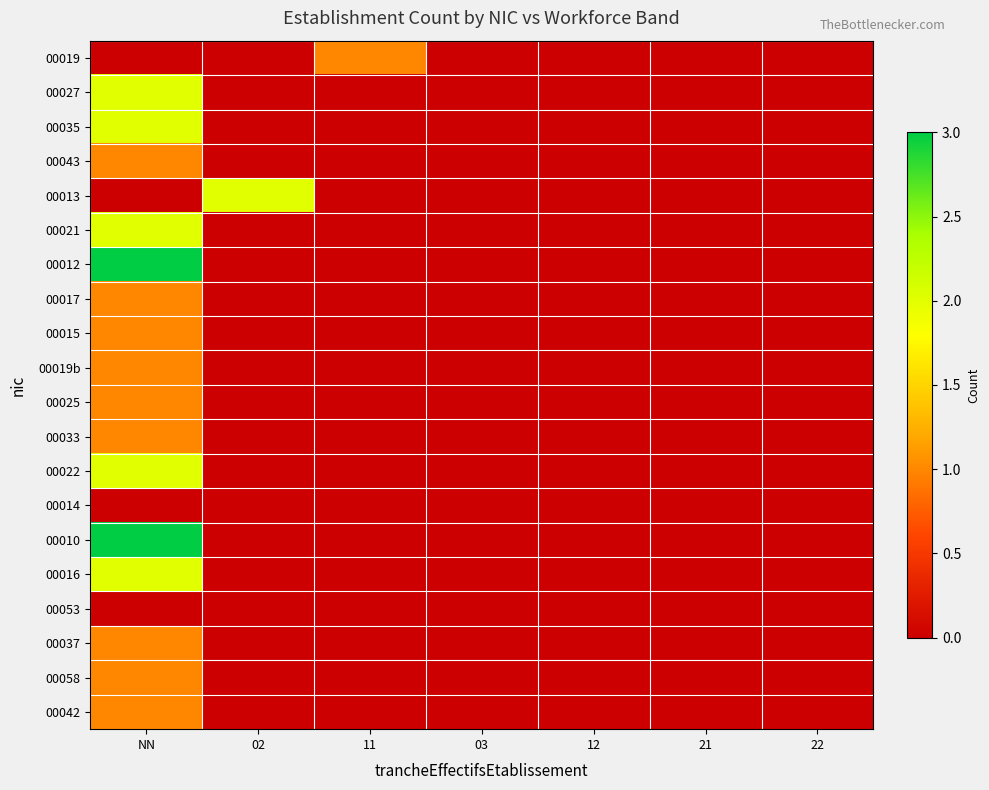

At which category is the sum across all series the highest?

NN